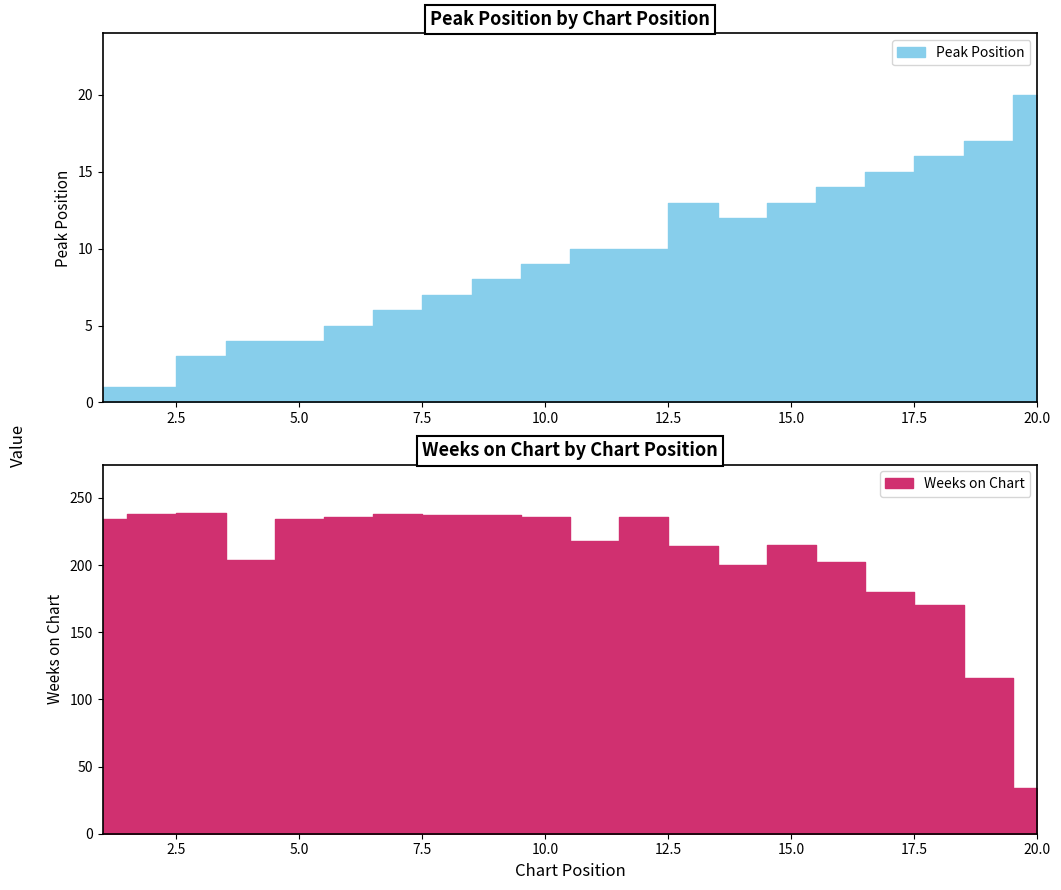

What is the minimum value shown in the chart?

1